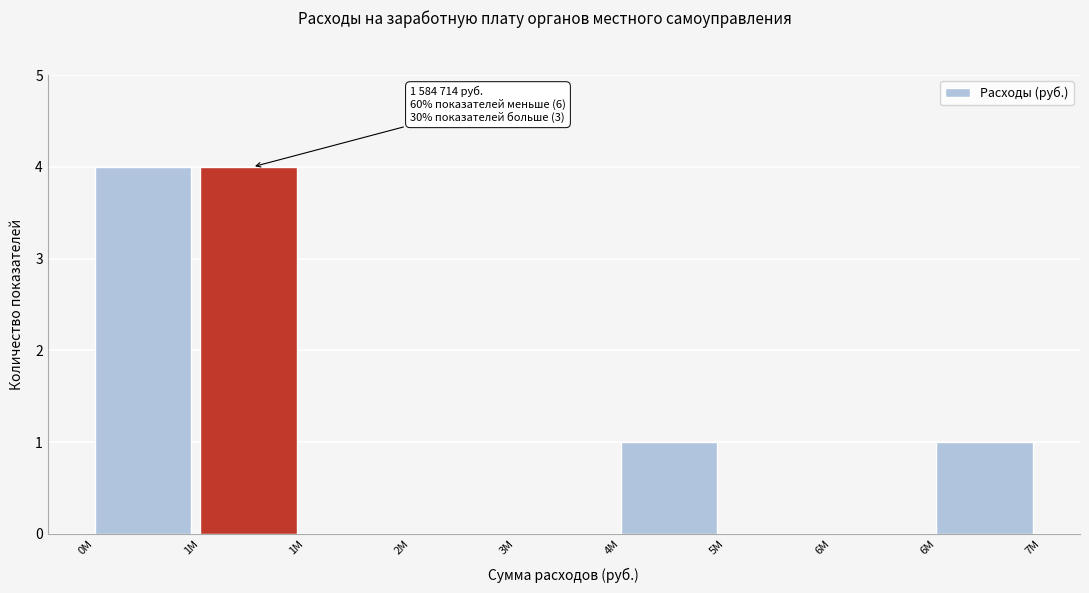

How many categories are shown in the chart?

9